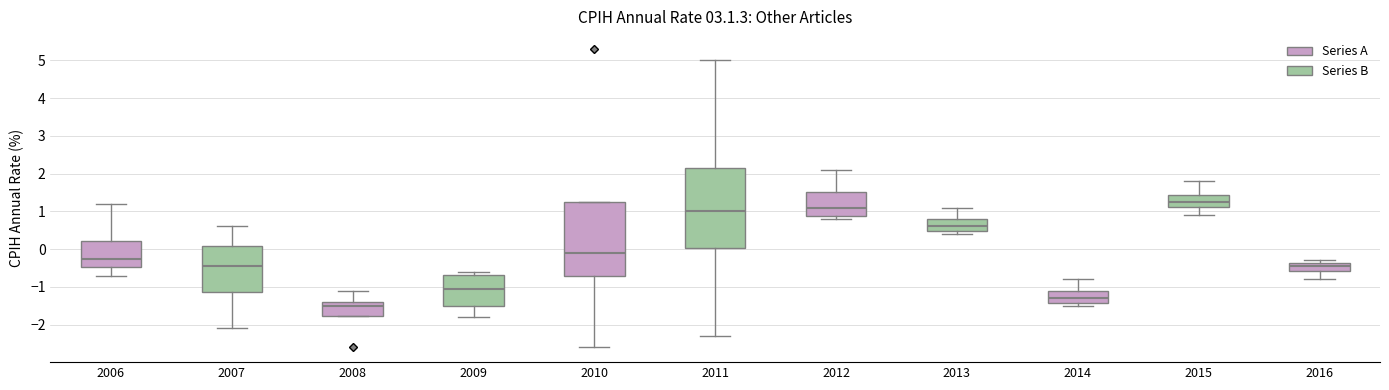

Reading left to right, read every box against the y-axis: the position of its median line, the range the box covers, and the ends of its whiskers. The values are not printed on the chart, so give them approximately, as read against the axis.

2006: median -0.2, box -0.5 to 0.2, whiskers -0.7 to 1.2
2007: median -0.4, box -1.1 to 0.1, whiskers -2.1 to 0.6
2008: median -1.5, box -1.8 to -1.4, whiskers -1.8 to -1.1
2009: median -1.0, box -1.5 to -0.7, whiskers -1.8 to -0.6
2010: median -0.1, box -0.7 to 1.3, whiskers -2.6 to 1.3
2011: median 1.0, box 0.0 to 2.2, whiskers -2.3 to 5.0
2012: median 1.1, box 0.9 to 1.5, whiskers 0.8 to 2.1
2013: median 0.6, box 0.5 to 0.8, whiskers 0.4 to 1.1
2014: median -1.3, box -1.4 to -1.1, whiskers -1.5 to -0.8
2015: median 1.3, box 1.1 to 1.4, whiskers 0.9 to 1.8
2016: median -0.4 (inside the box), box -0.6 to -0.4, whiskers -0.8 to -0.3